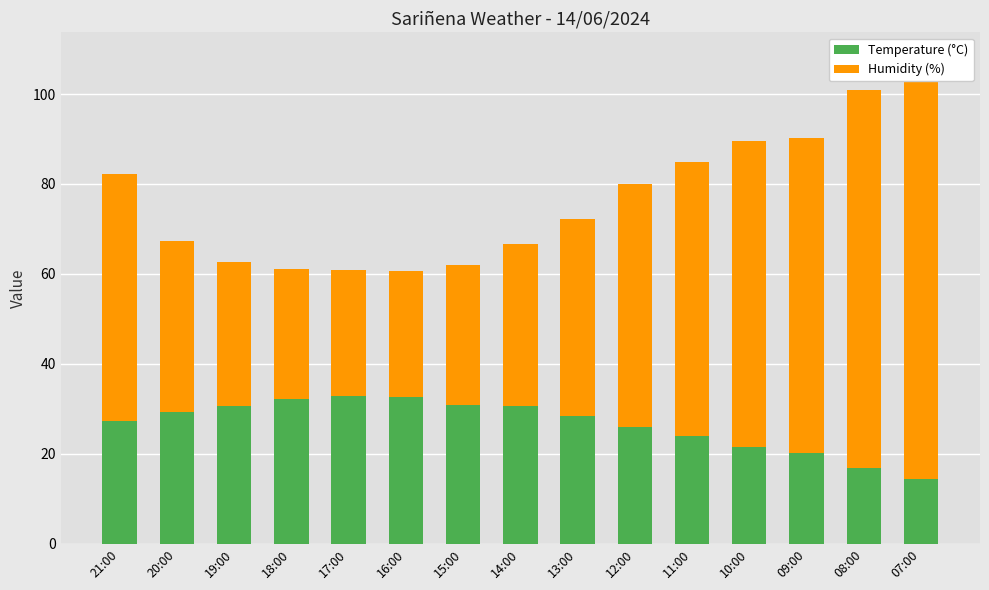

Rank the series at 18:00 from highest to lowest value.

Temperature (°C), Humidity (%)